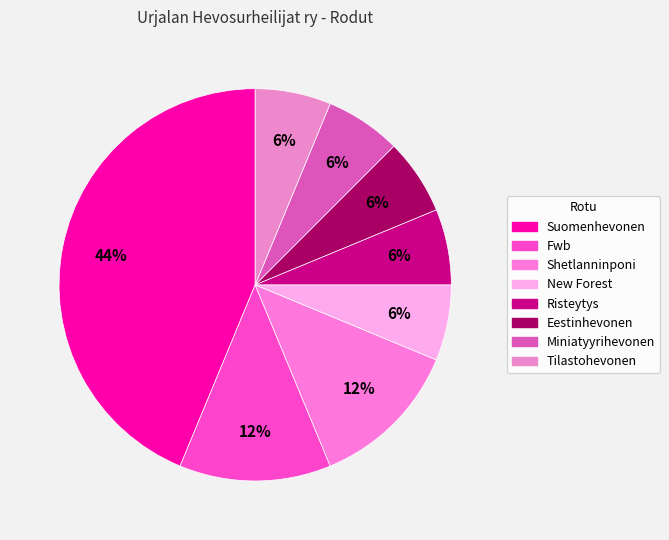

Is there any slice that represents more than half of the pie?

No